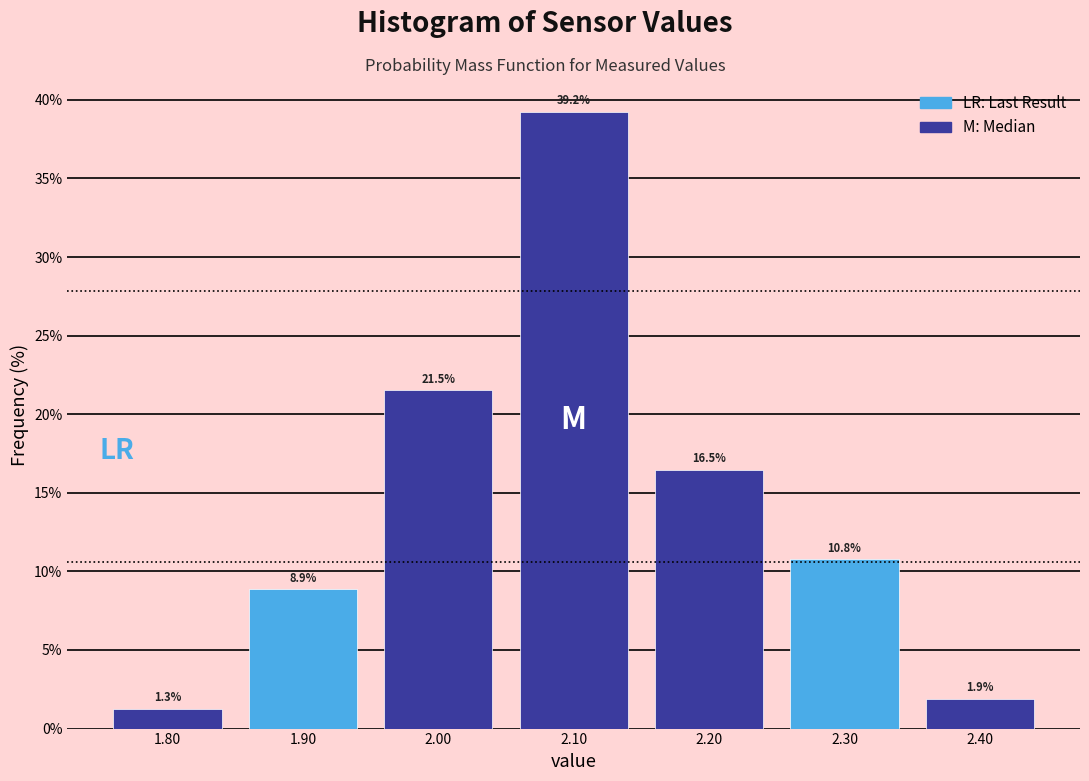

Over which range of the x-axis is the bar tallest?

2.05 to 2.15